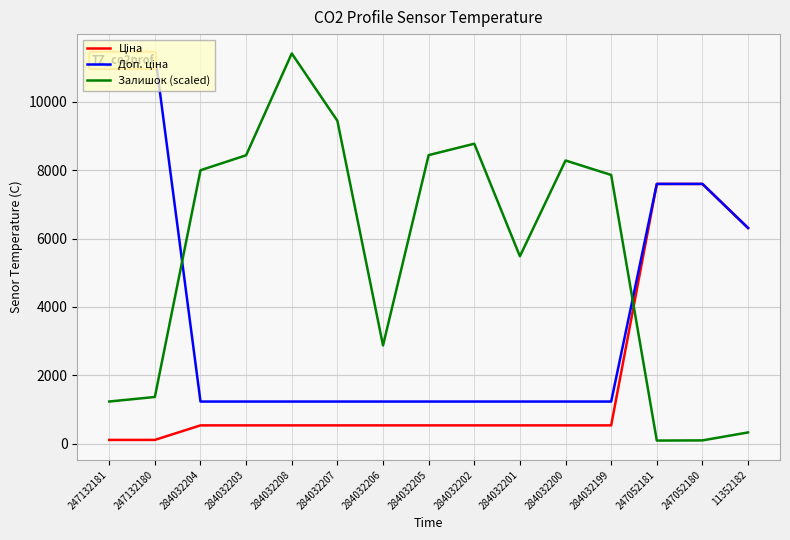

Is it true that Залишок (scaled) equals 4720.4 at 284032202?

False